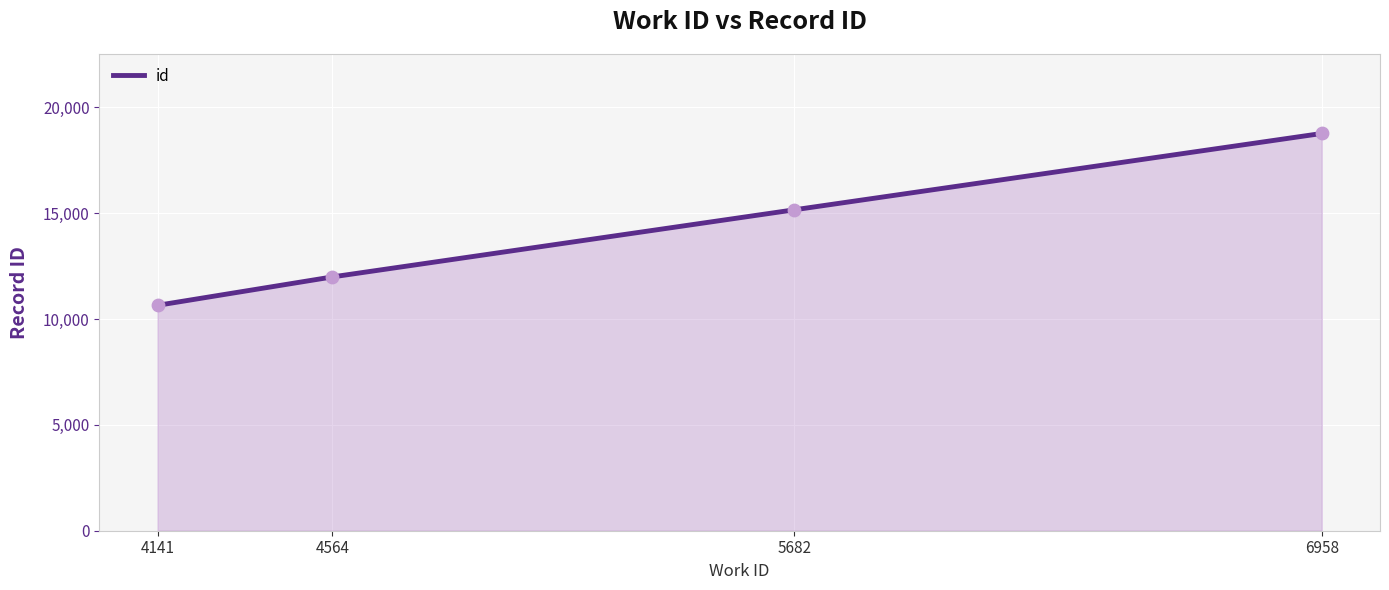

What is the change in value from 4564 to 6958?

+6775